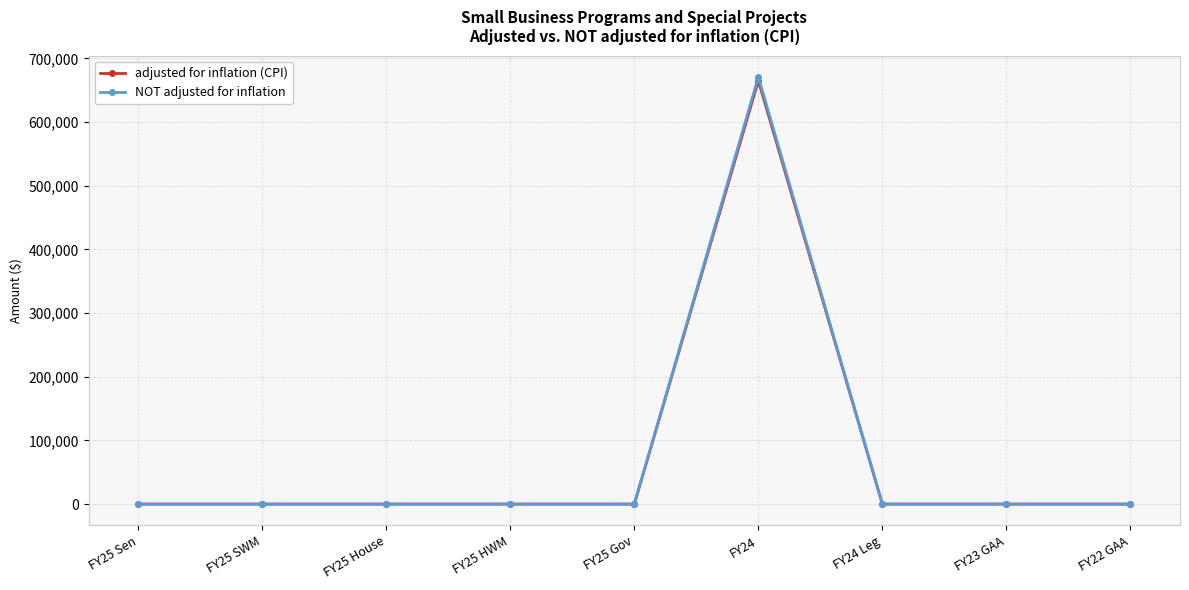

The value of adjusted for inflation (CPI) at FY25 Gov is 430272. True or false?

False